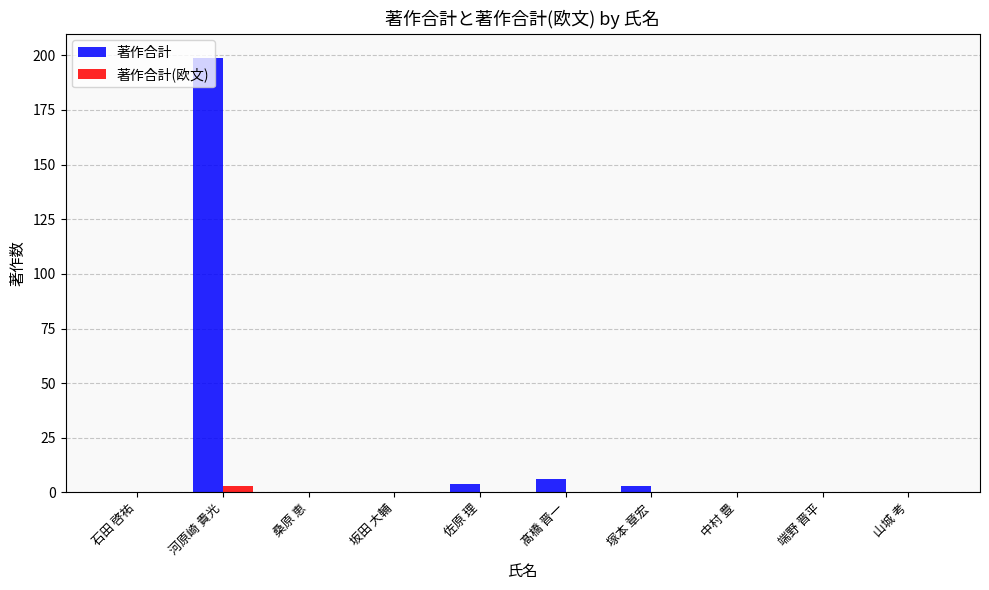

At which category does the chart reach its peak across all series?

河原崎 貴光